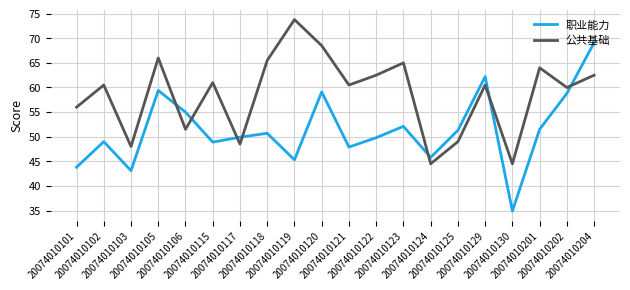

Is the value of 职业能力 at 20074010118 greater than the value of 公共基础 at 20074010103?

Yes